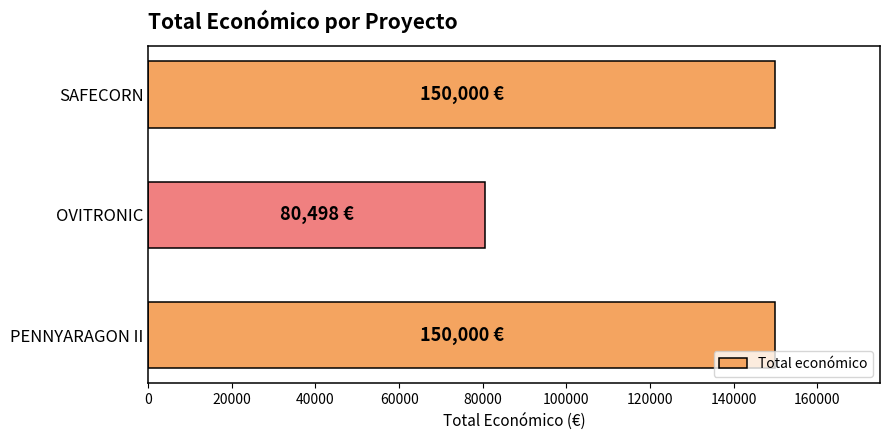

The value at SAFECORN is 264021. True or false?

False